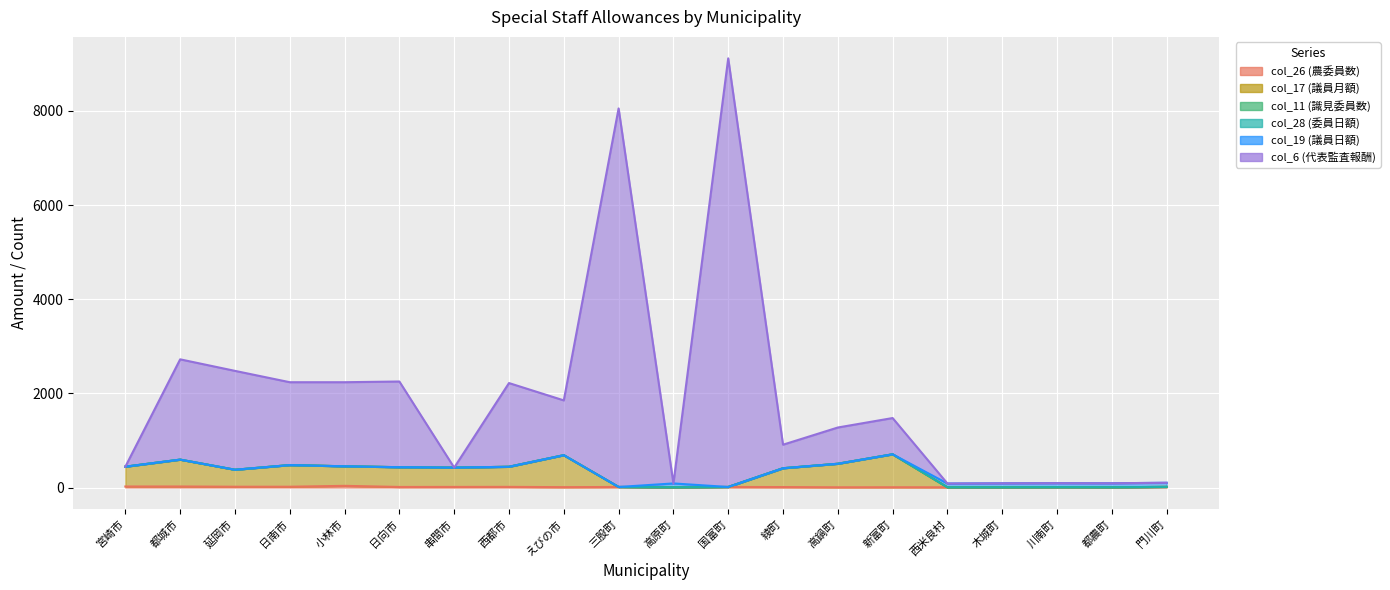

Which series has the largest range (max minus min)?

col_6 (代表監査報酬)